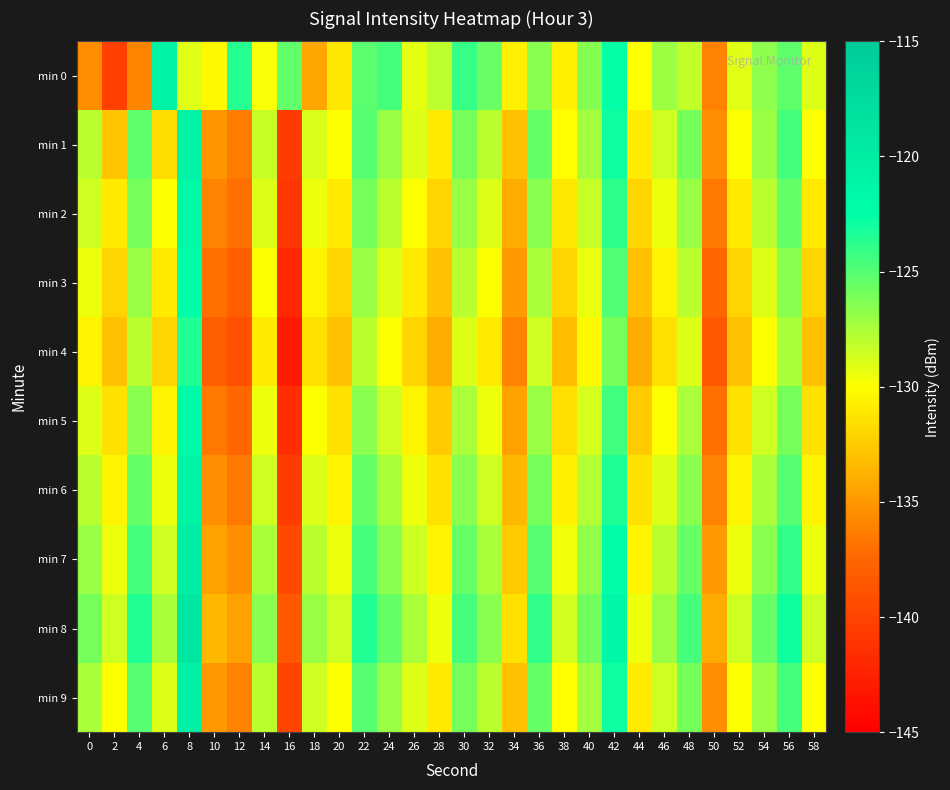

List the series in order of their peak value, highest first.

min 8, min 7, min 9, min 0, min 1, min 6, min 2, min 5, min 3, min 4